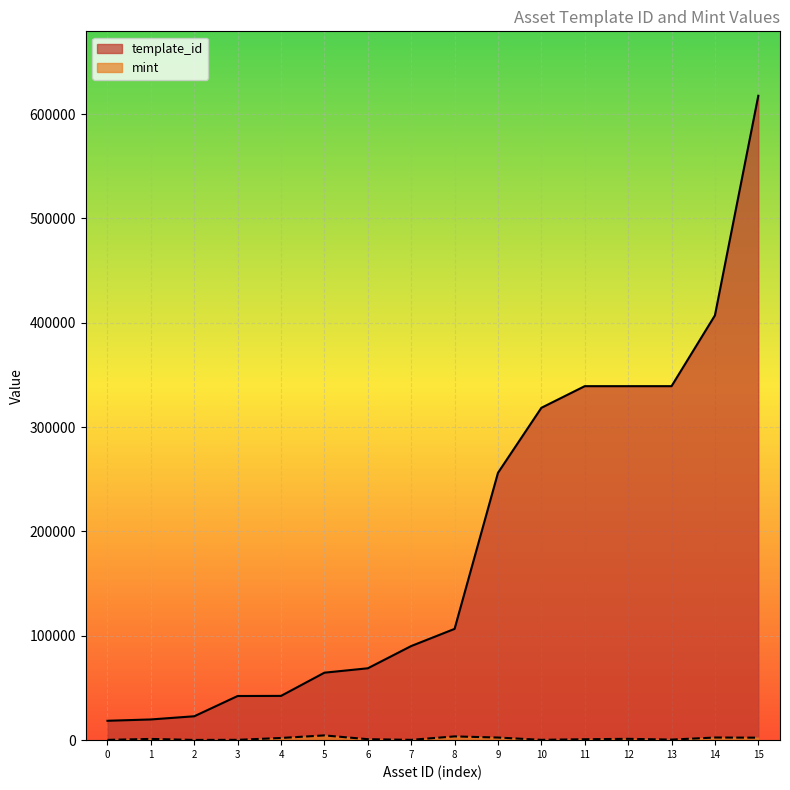

Which series has the widest spread of values?

template_id